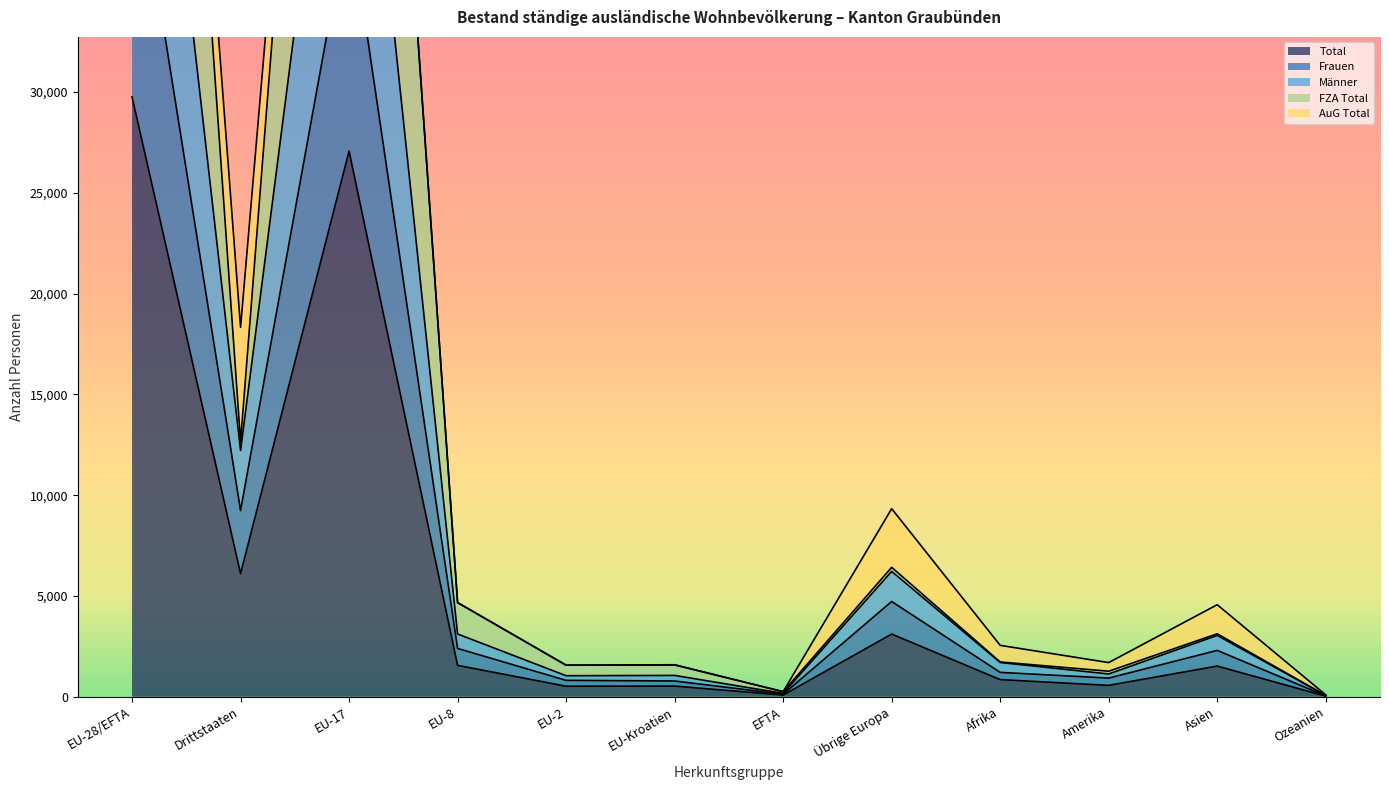

At which category does Männer reach its first local peak?

EU-17